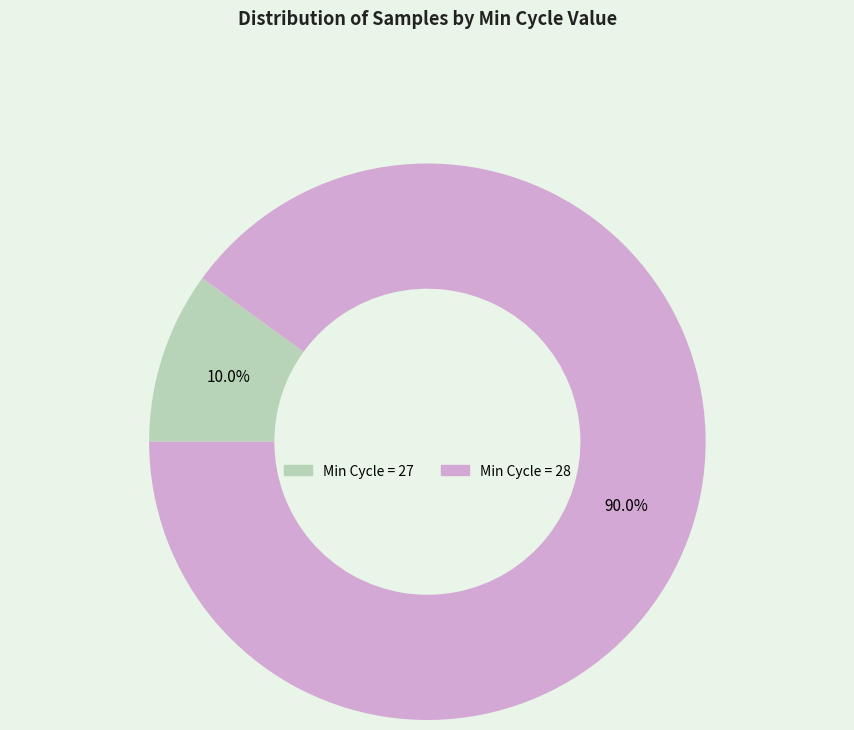

Does any single category account for the majority?

Yes